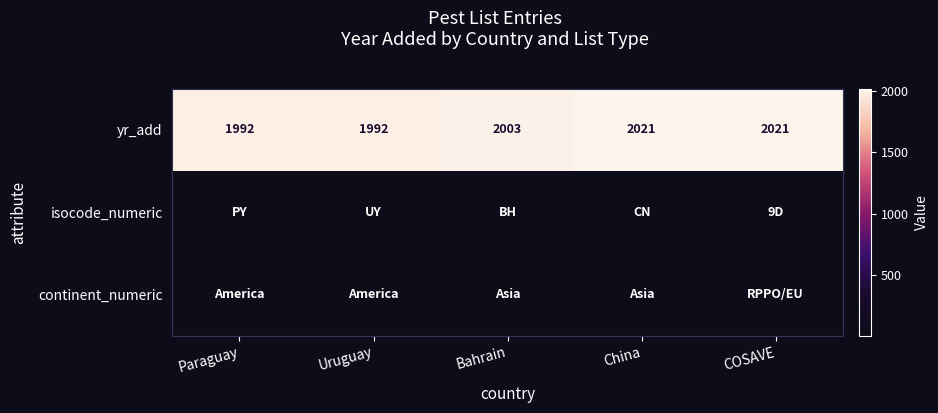

What is the average value of the yr_add series?

2006